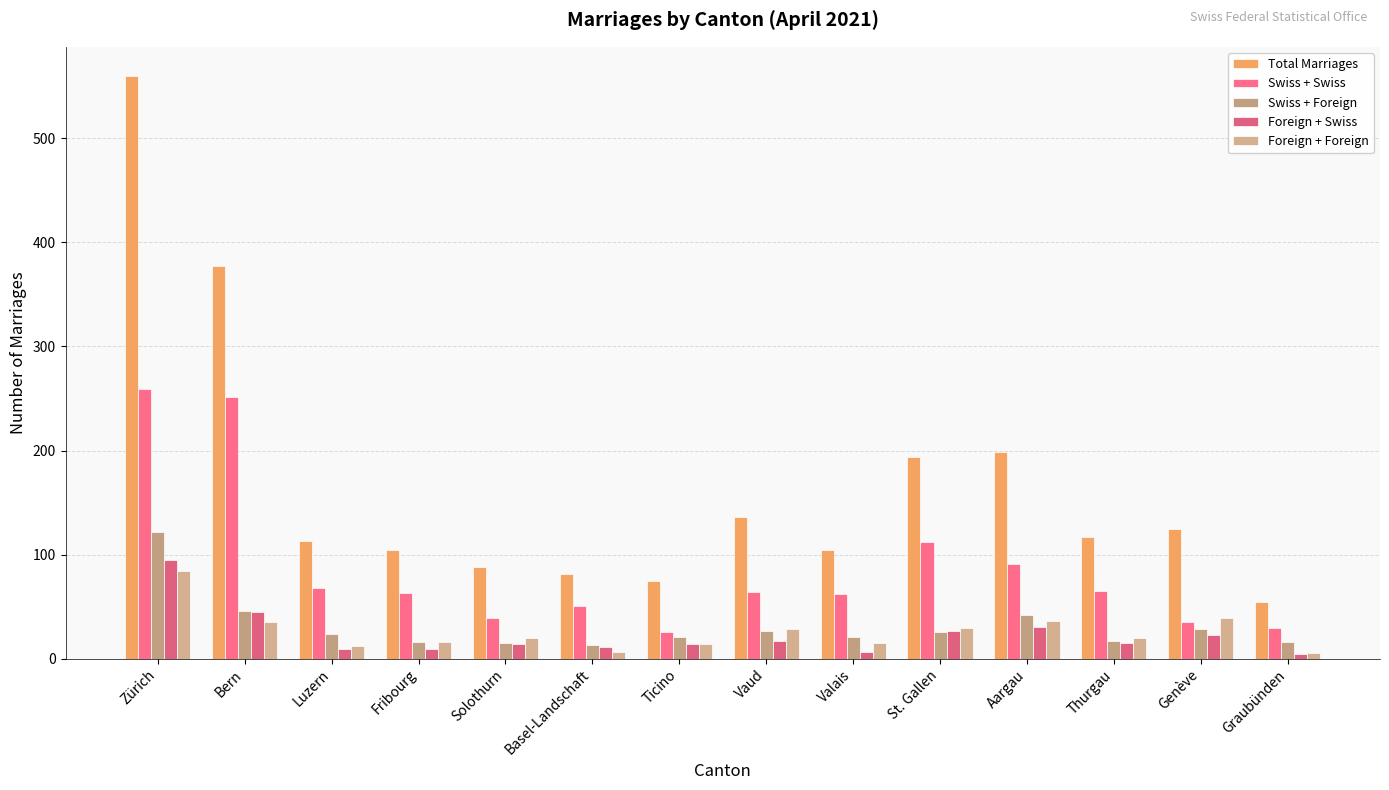

Does the chart contain any negative values?

No